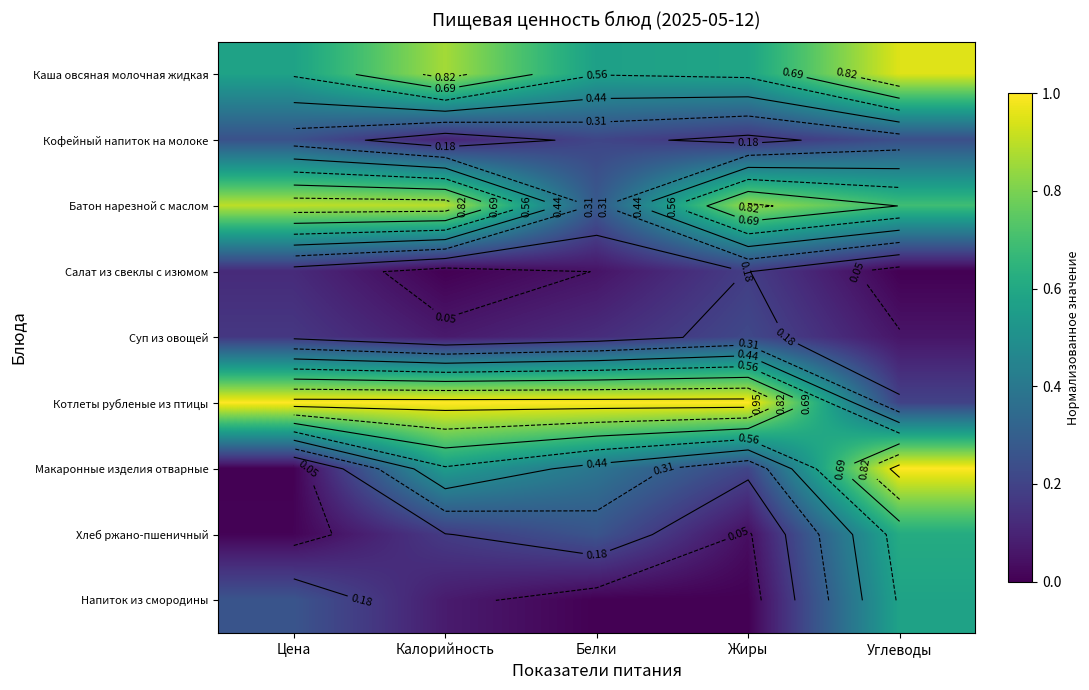

What is the maximum value for Котлеты рубленые из птицы?

1.0